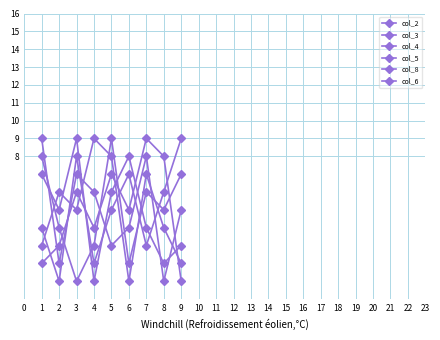

How many values in the col_5 series are below 5?

4